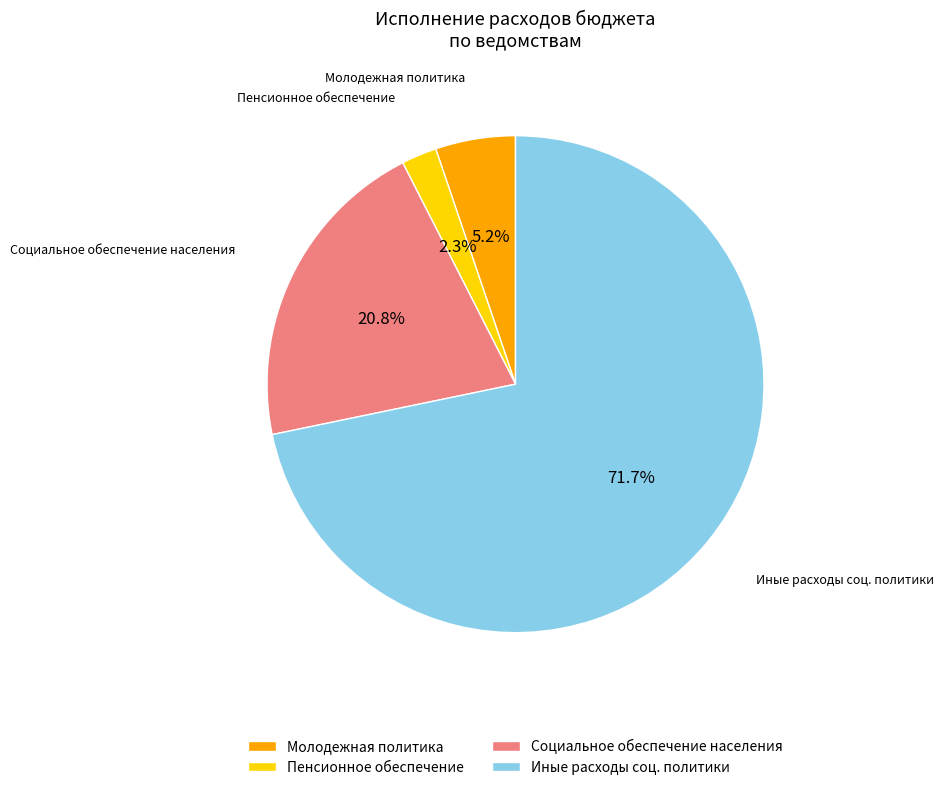

Is Социальное обеспечение населения the majority of the pie?

No